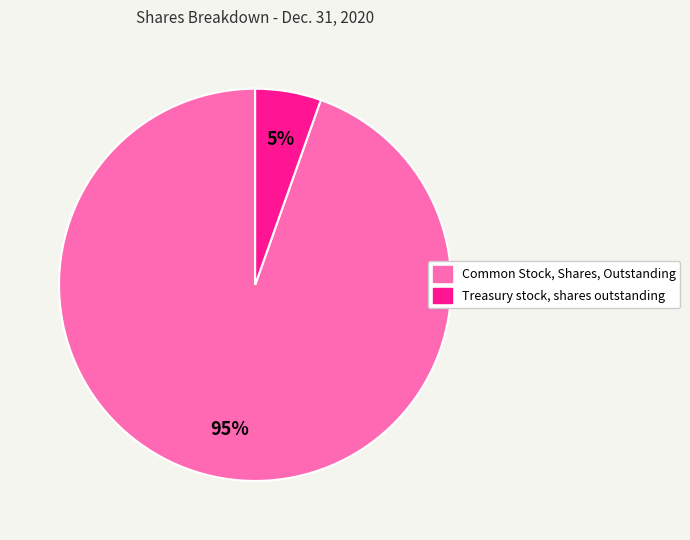

Is there any slice that represents more than half of the pie?

Yes